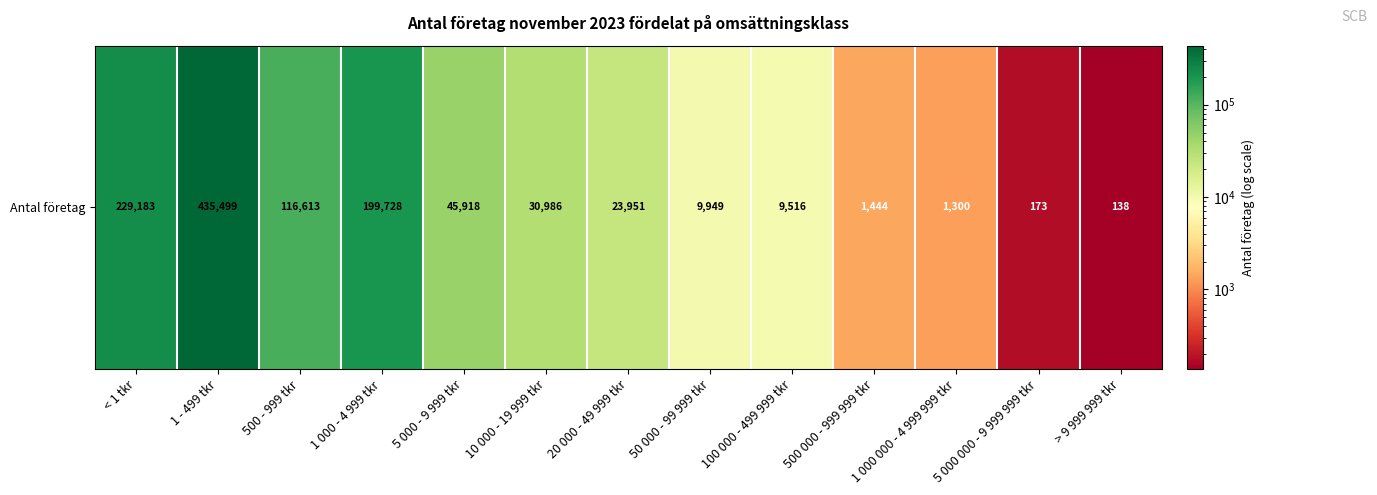

What is the sum of the values at 10 000 - 19 999 tkr and 1 - 499 tkr?

466485